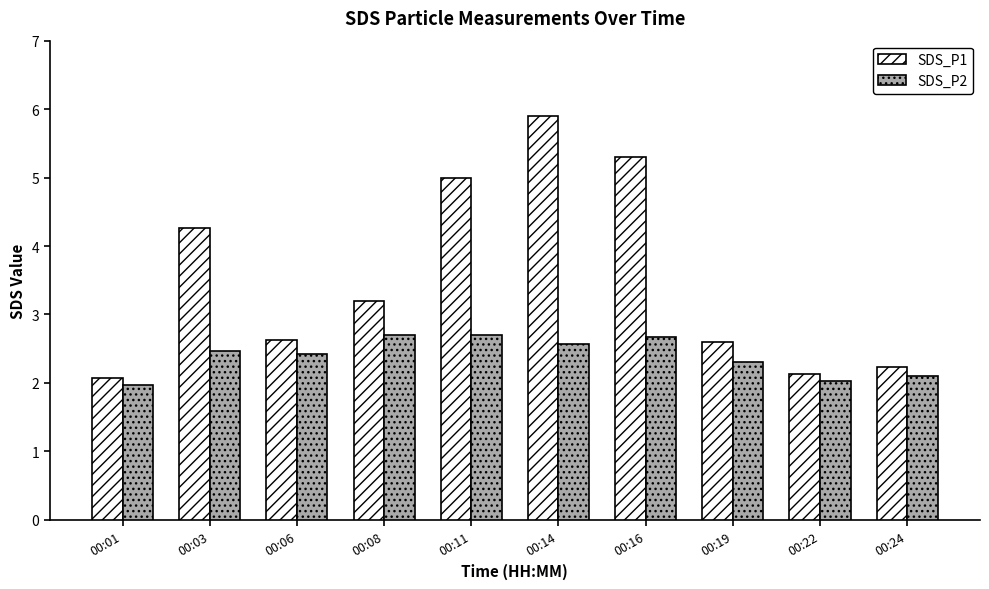

How many series are shown in this chart?

2